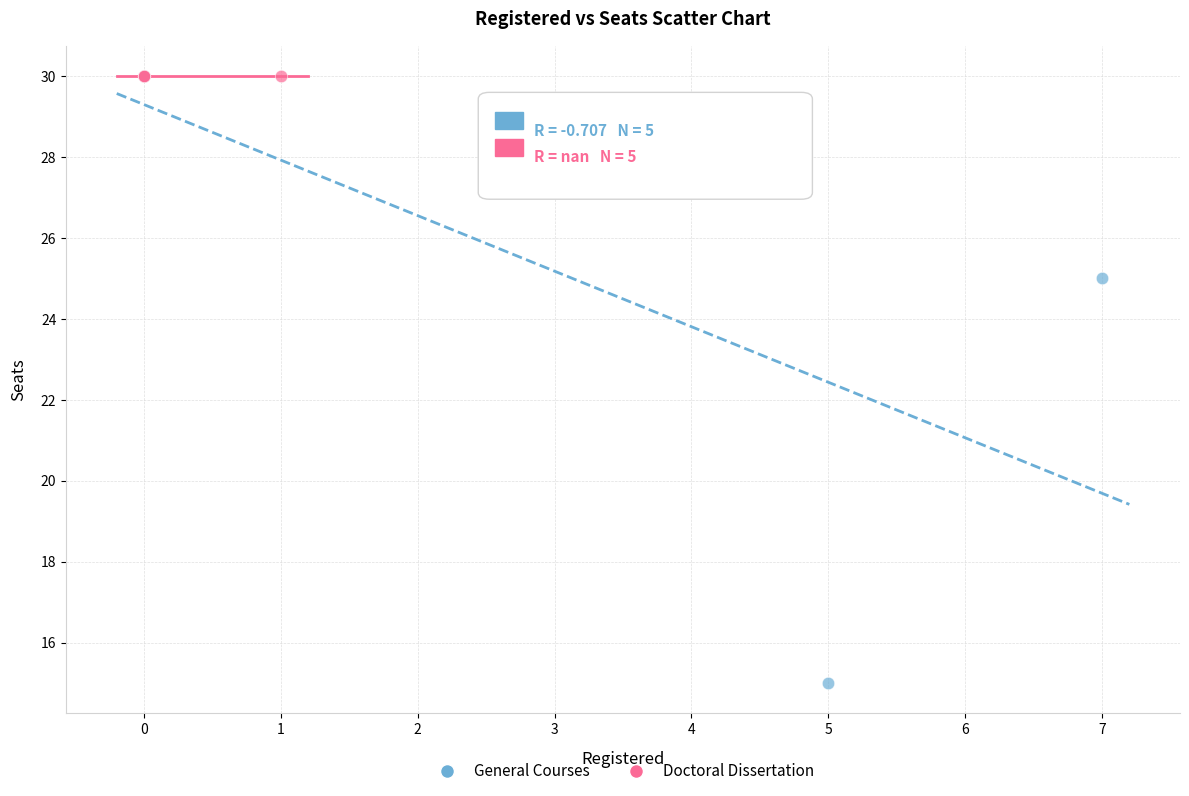

Which series reaches the minimum Y coordinate?

General Courses